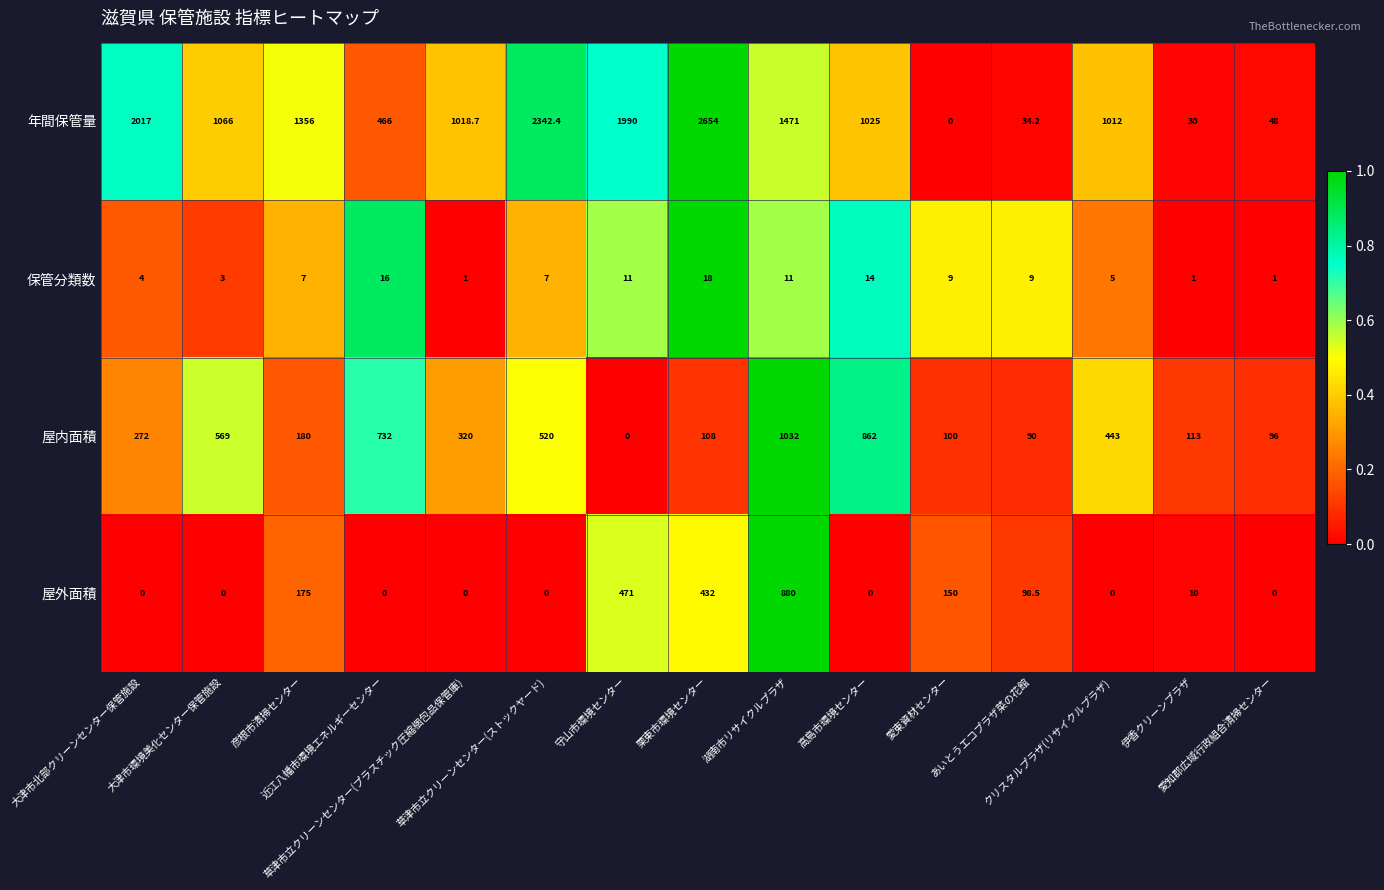

Rank the series by their maximum value, from highest to lowest.

年間保管量, 屋内面積, 屋外面積, 保管分類数